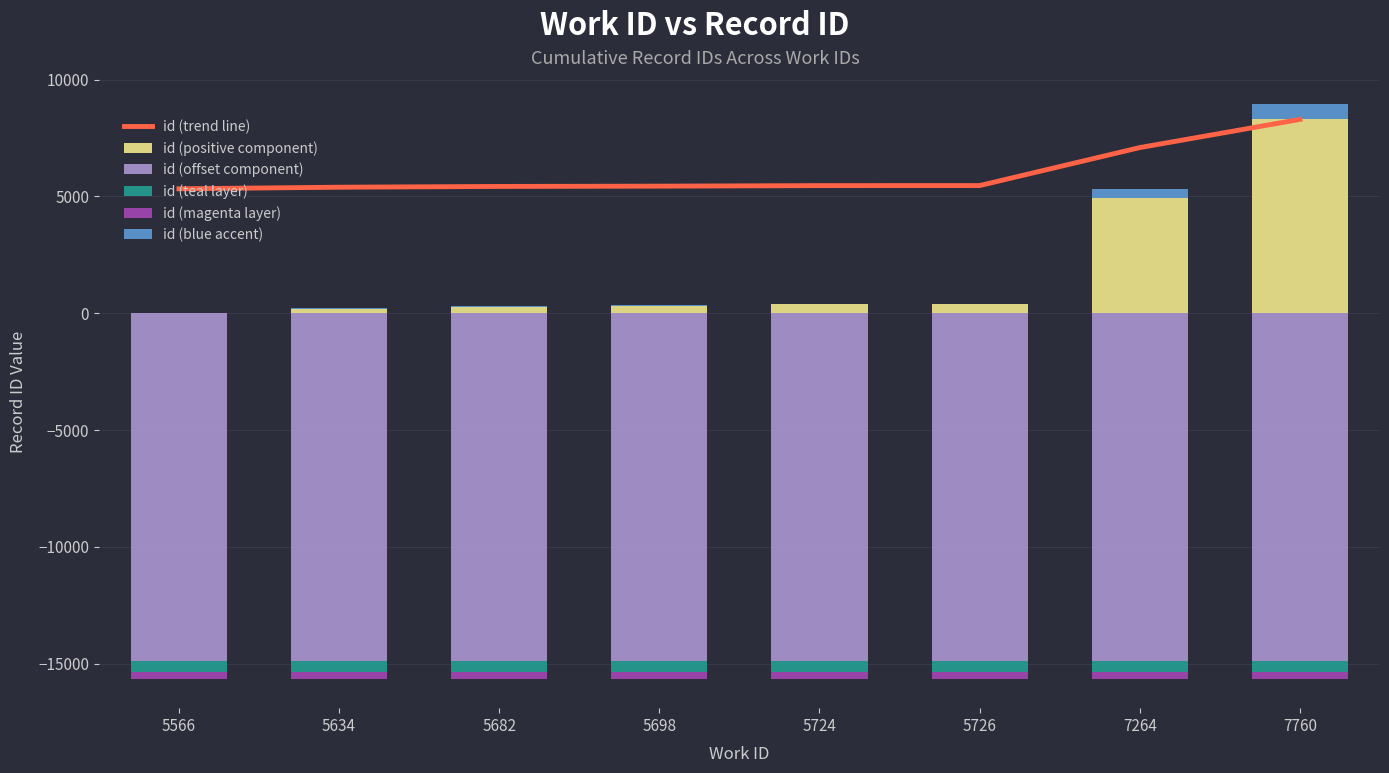

Which series changed the most between 5726 and 7760?

id (positive component)